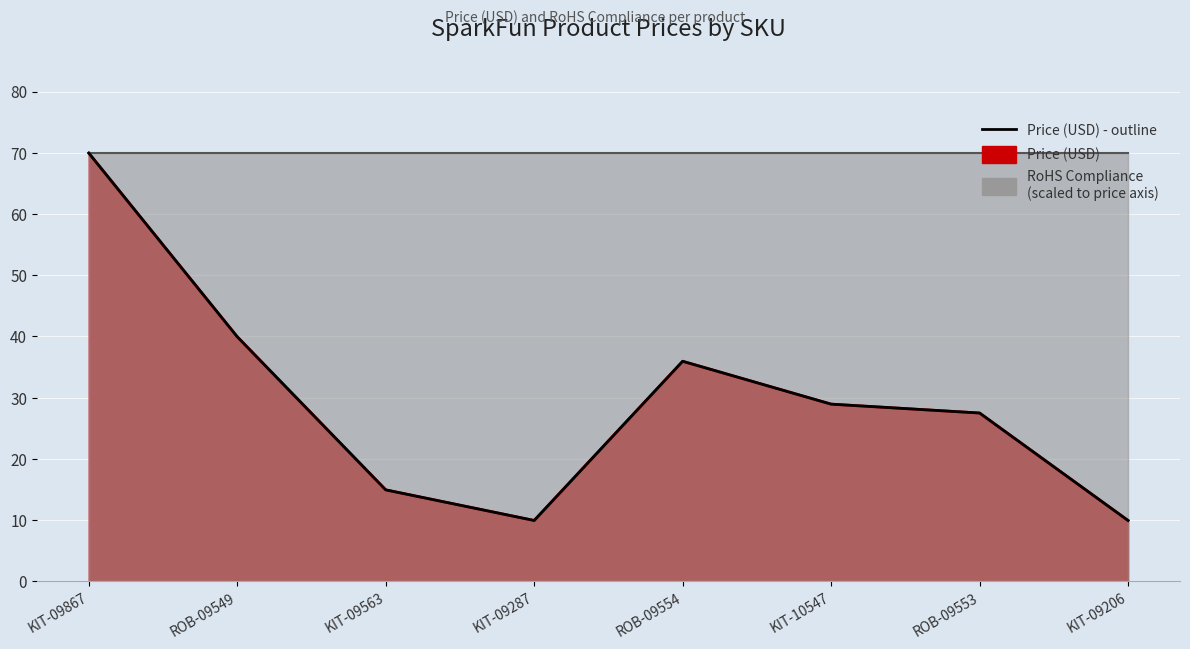

What is the label of the 3rd point from the right?

KIT-10547